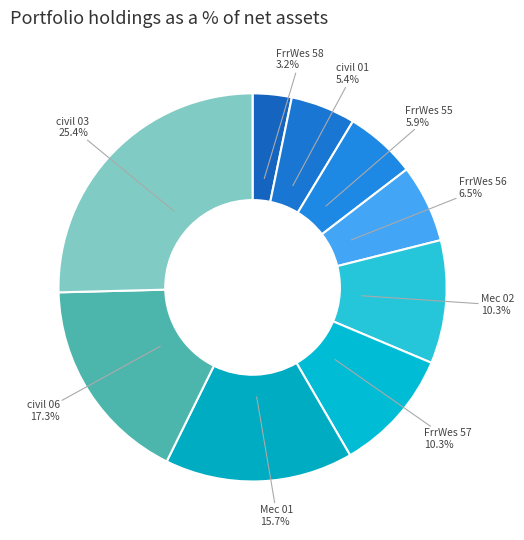

To the nearest percent, what is the difference between the largest and smallest slice percentages?

22%